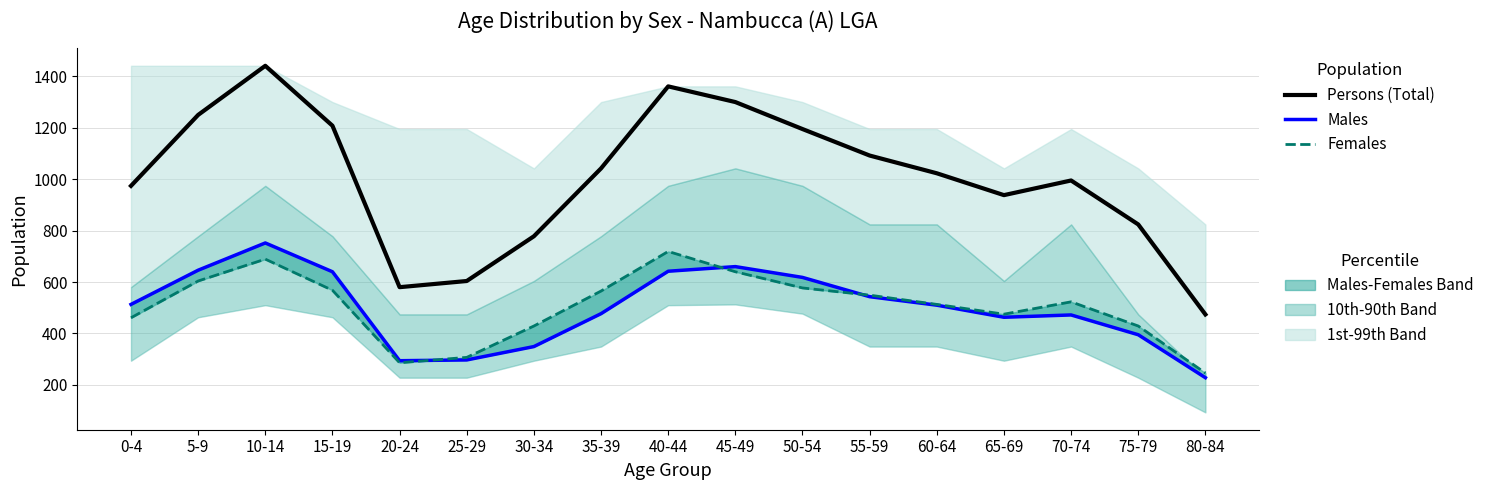

What position from the left is 40-44?

9